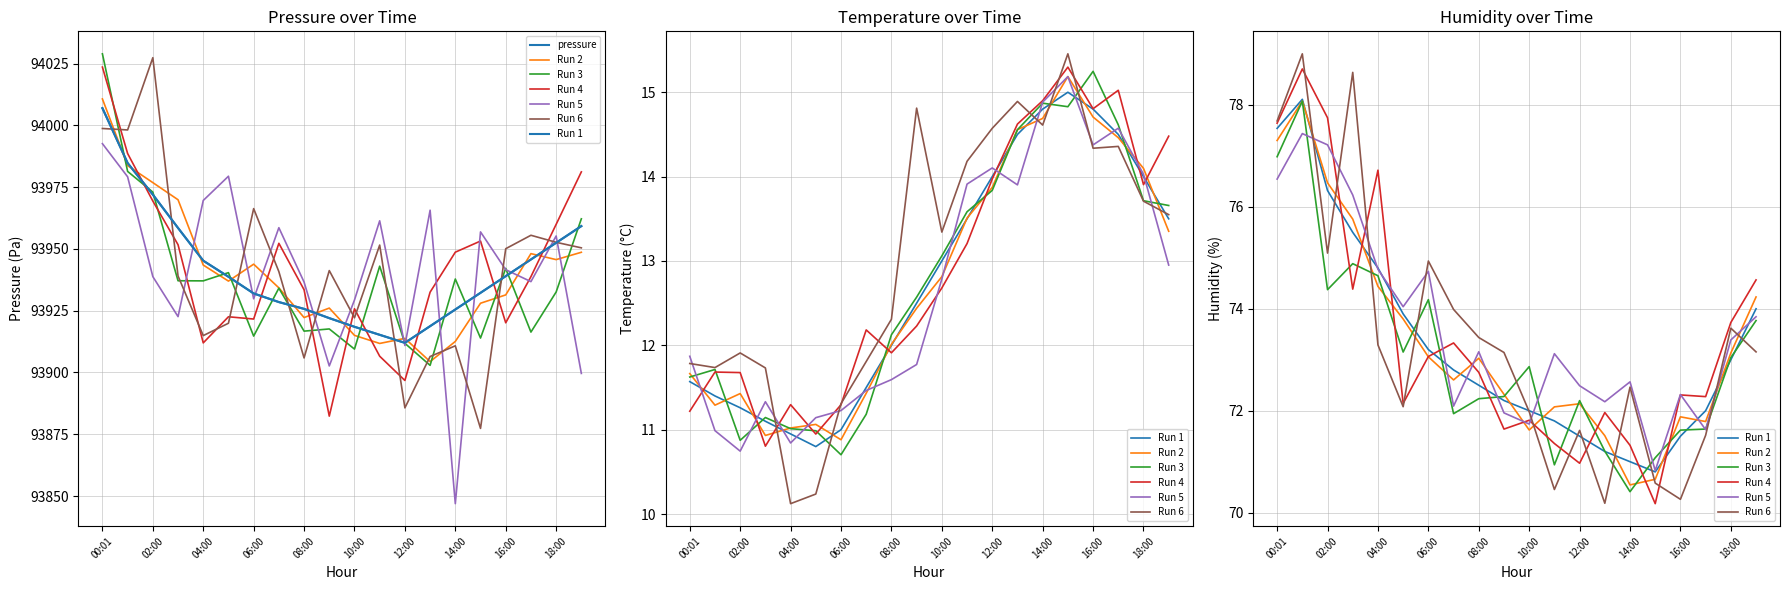

Which series has the widest spread of values?

pressure